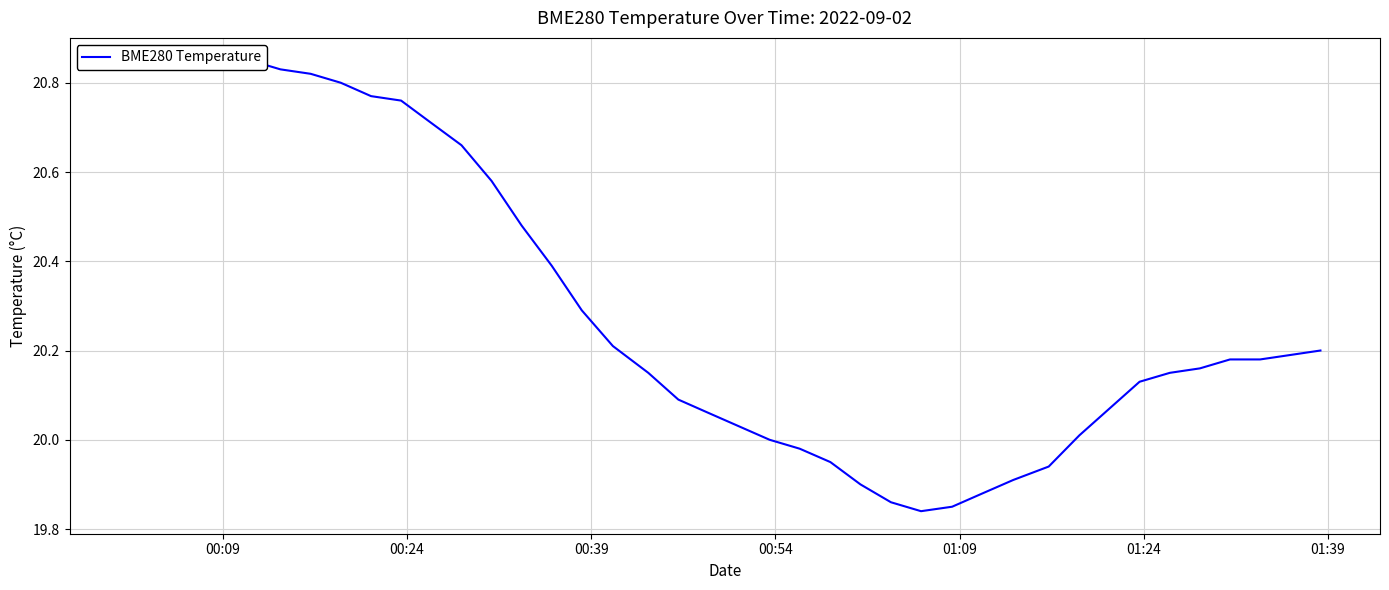

What is the maximum value shown in the chart?

20.9